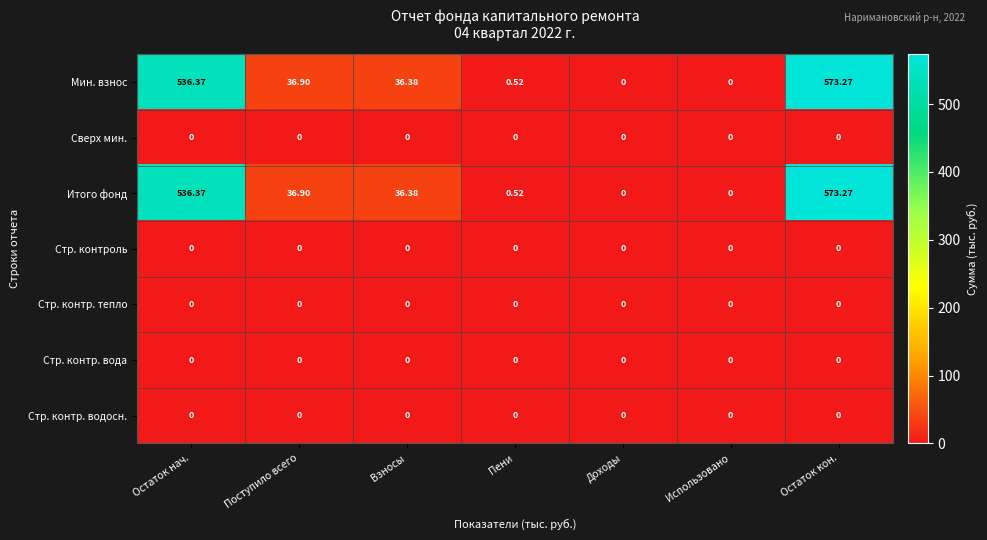

How many categories are shown in the chart?

7